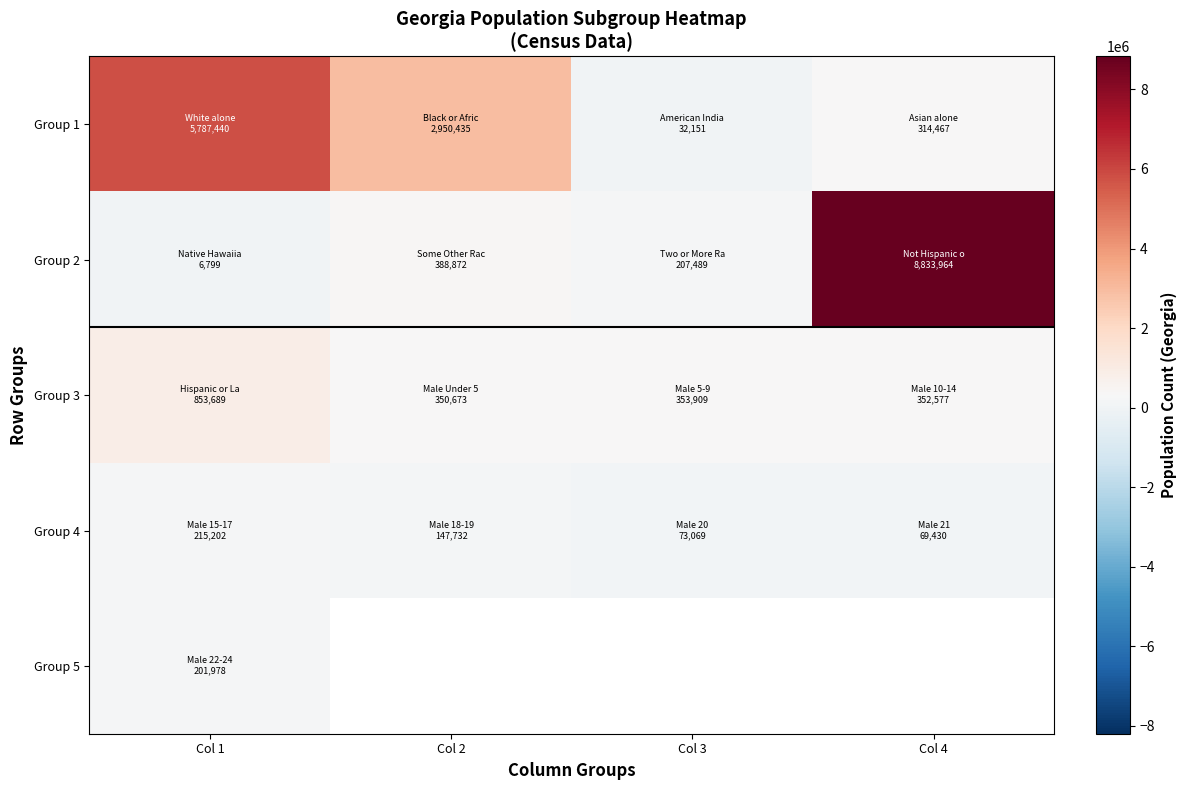

Which label corresponds to the largest value in the chart?

Col 4